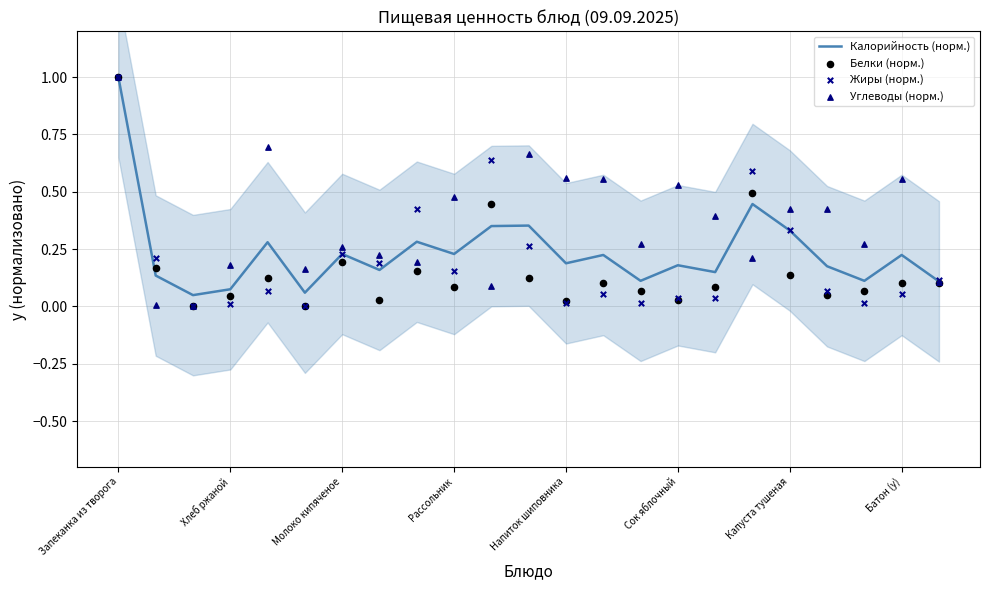

Is the value of Углеводы (норм.) at Капуста тушеная greater than the value of Жиры (норм.) at Молоко кипяченое?

Yes